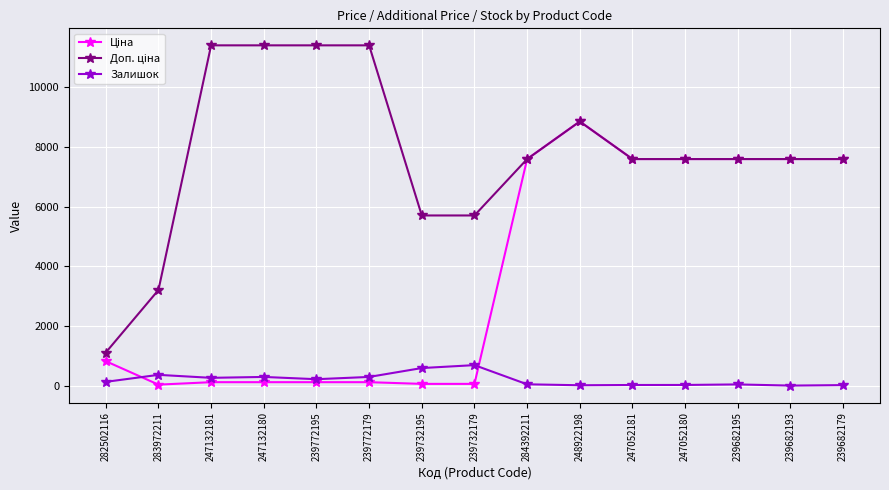

Does the chart have visible grid lines?

Yes